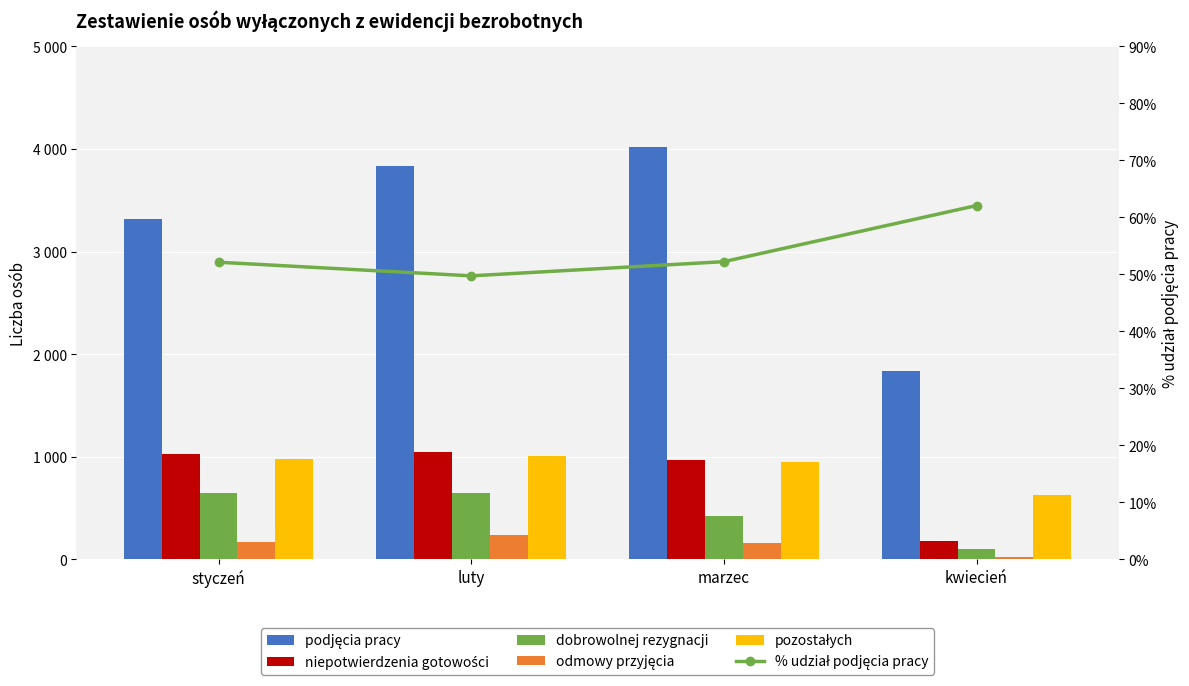

What is the value of the pozostałych bar at the 3rd from the left?

953.0